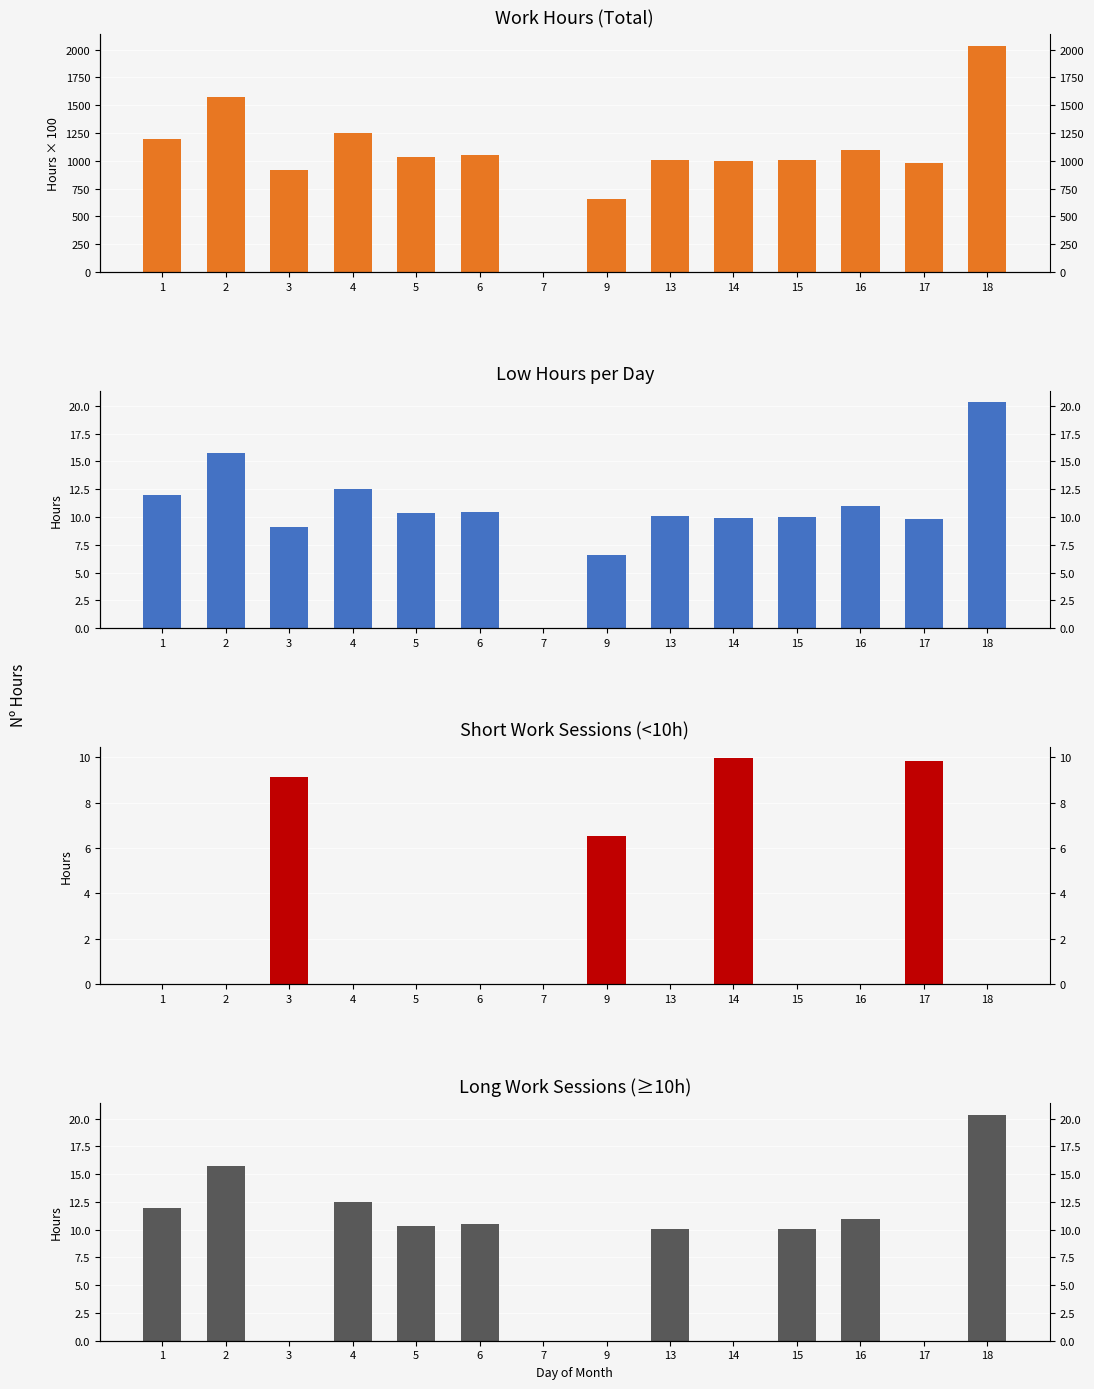

At which category is the sum across all series the highest?

18